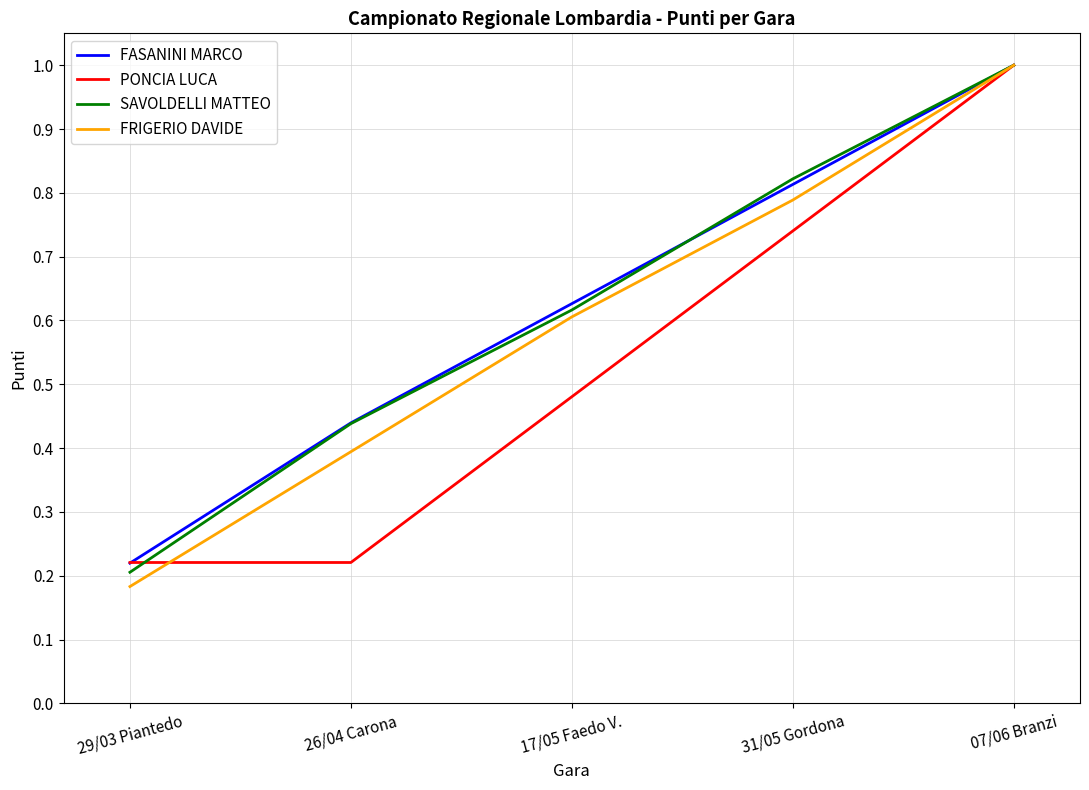

Which label corresponds to the smallest value in the chart?

29/03 Piantedo